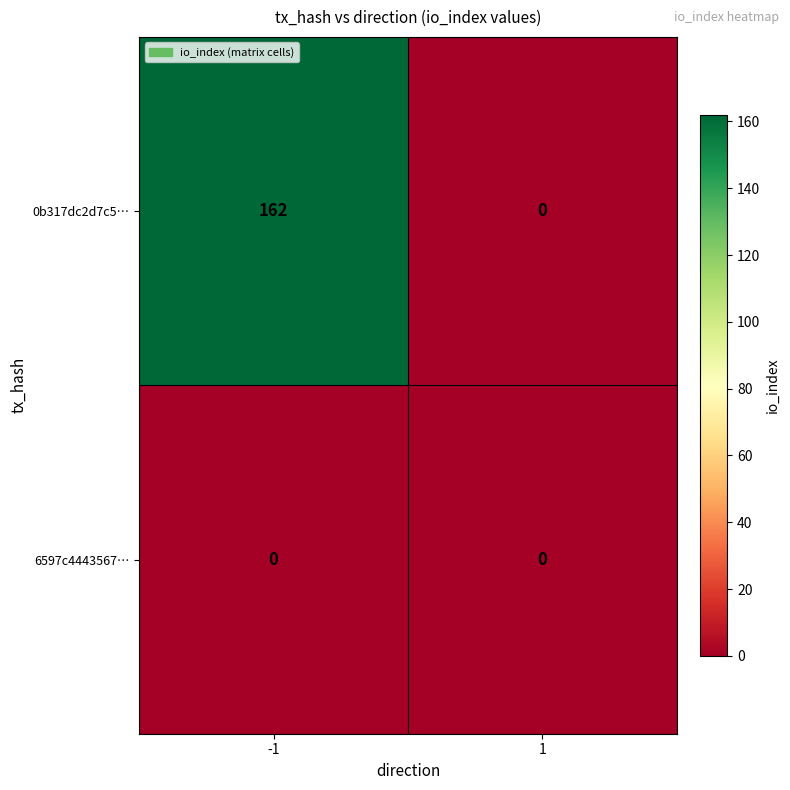

True or false: 0b317dc2d7c5… has a value of 162 at -1.

True